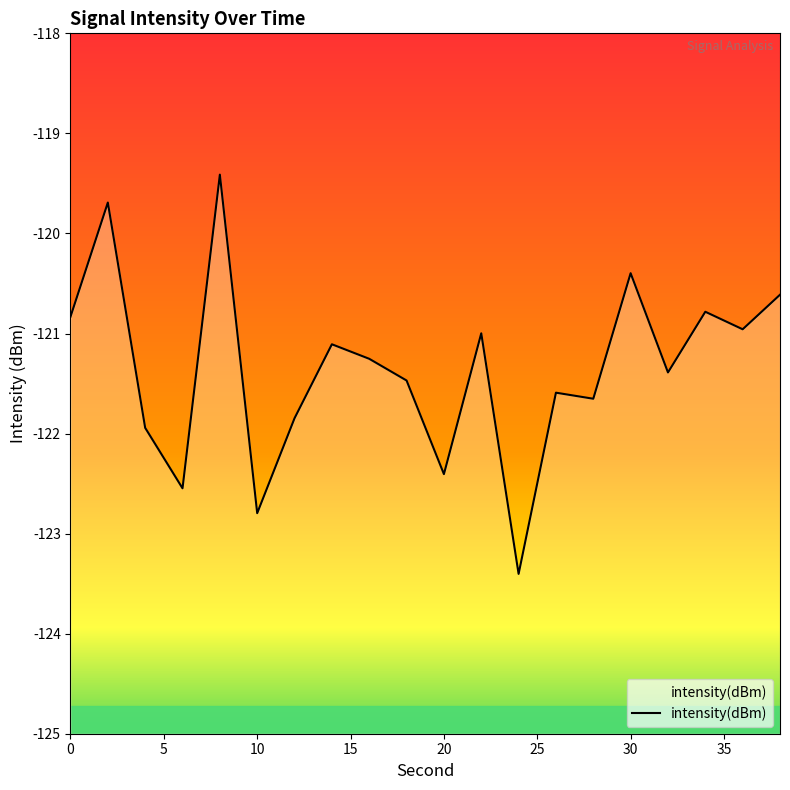

True or false: the data shows -29.4 at 9.

False